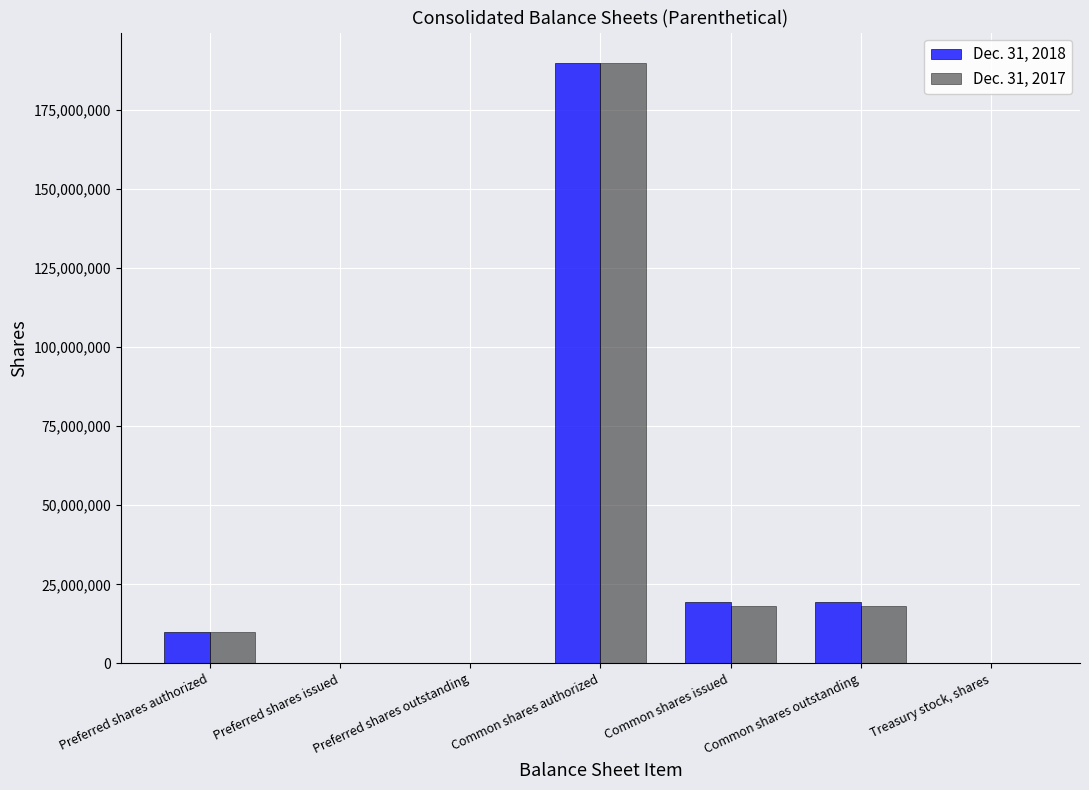

Count the number of categories in the chart.

7